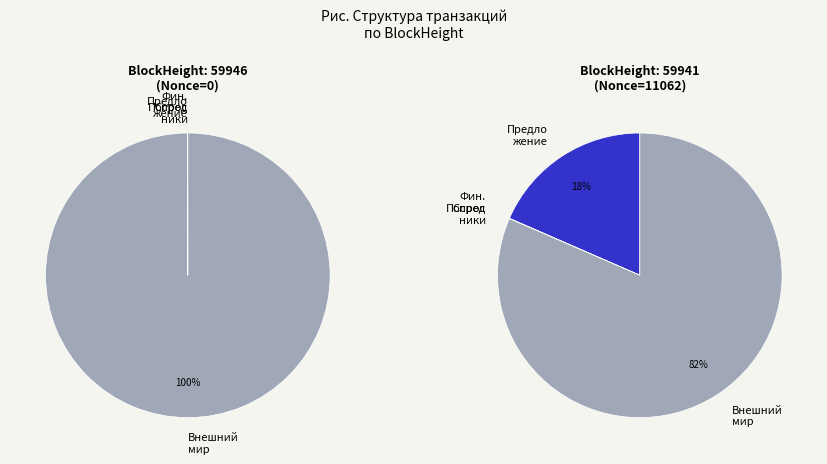

Which has a higher value, 59941 or 59946?

59946